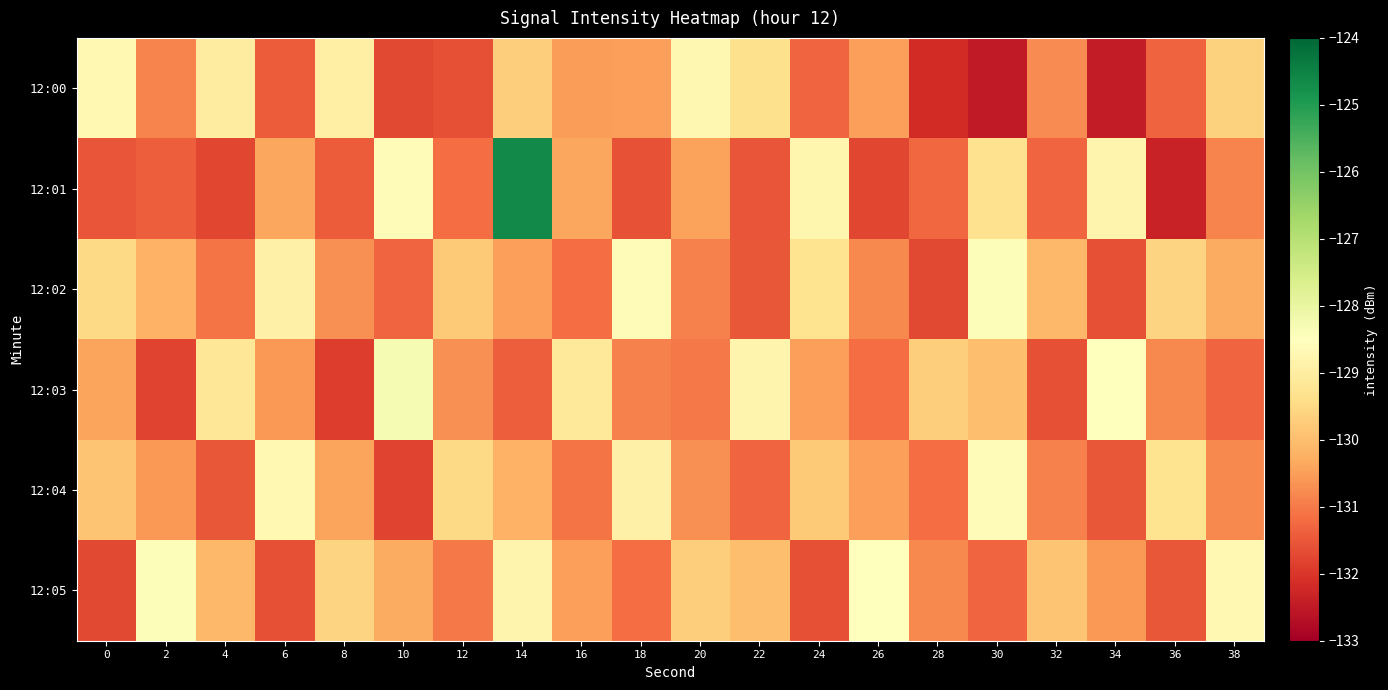

What is the spread (max minus min) of values at 12?

2.1